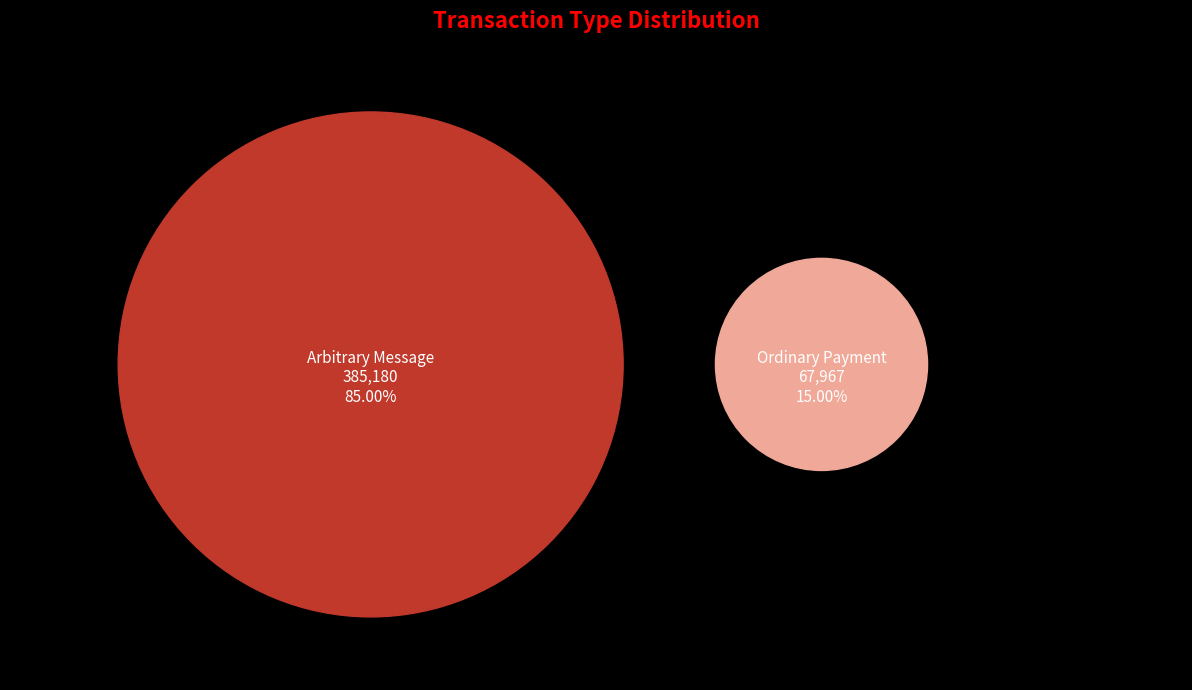

Count the number of slices in the pie.

2